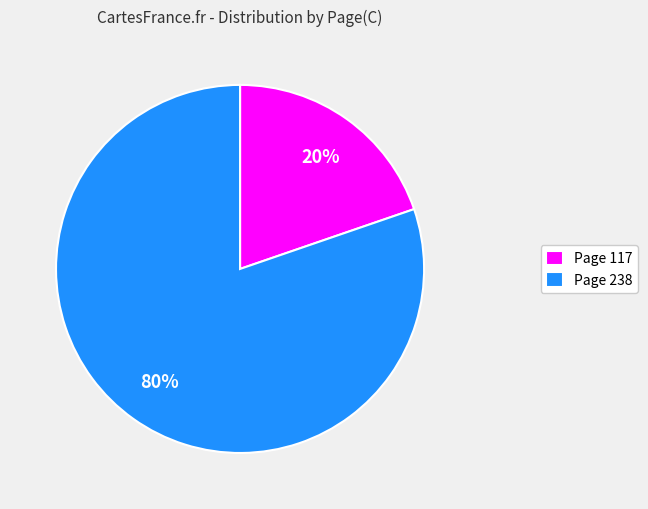

How many segments does this pie chart have?

2